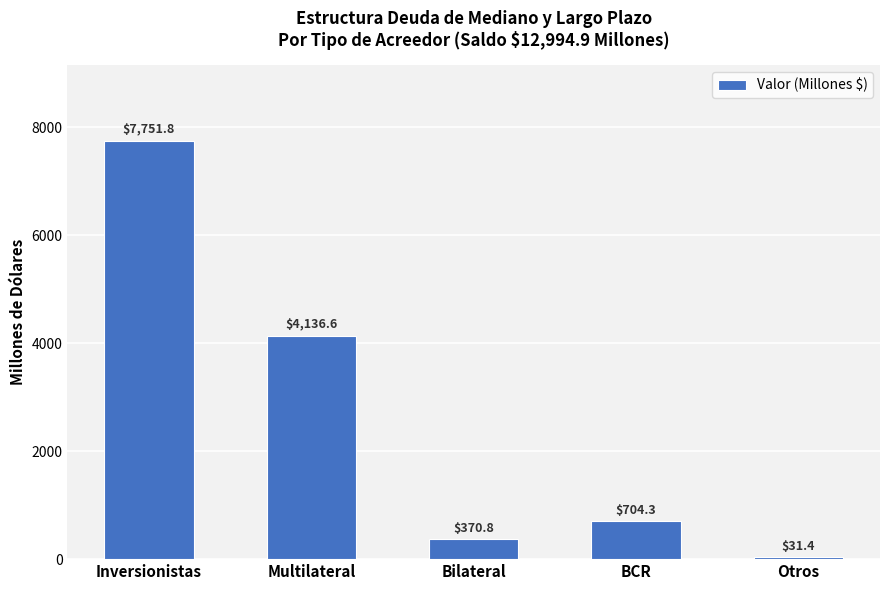

What is the label of the 5th bar from the left?

Otros